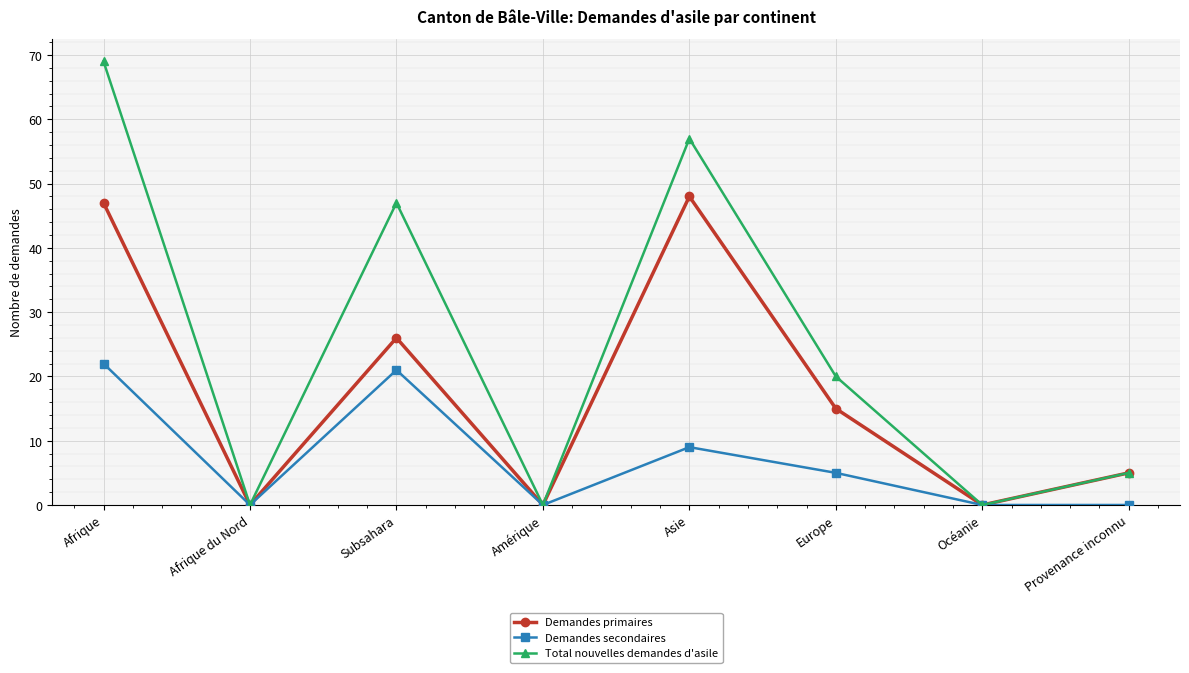

The value of Demandes secondaires at Océanie is -12. True or false?

False